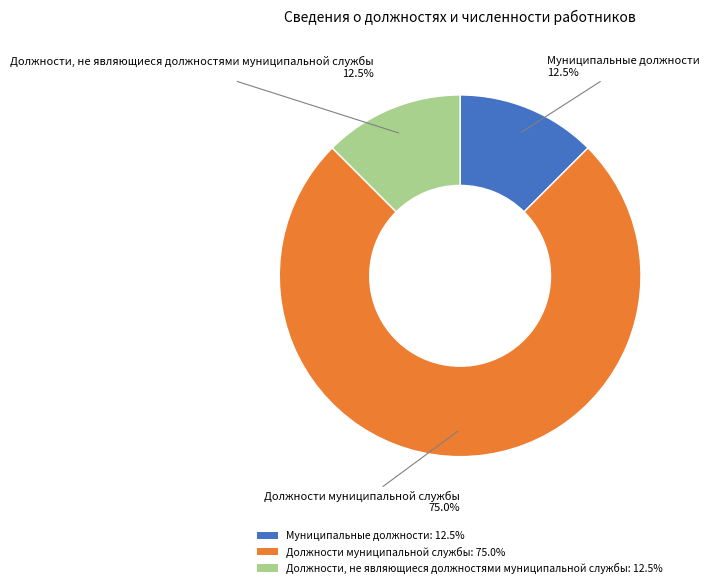

How many segments does this pie chart have?

3